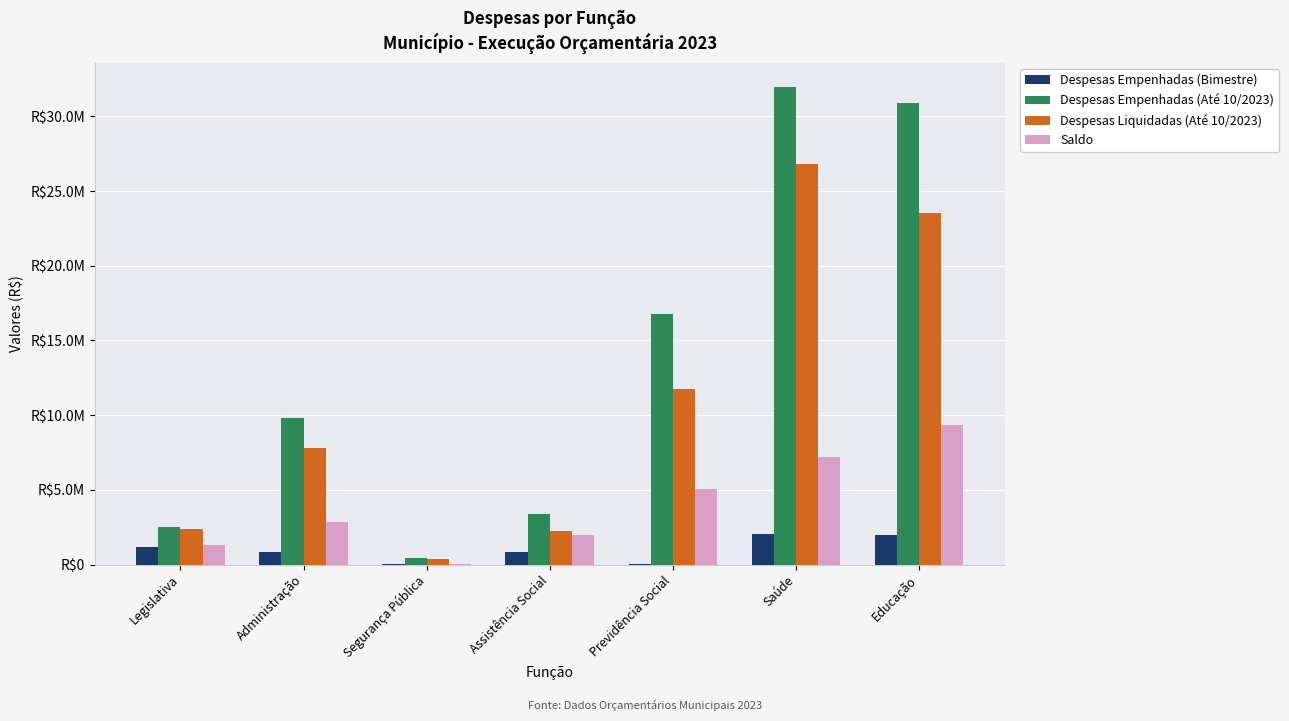

What is the label of the 2nd bar from the left?

Administração